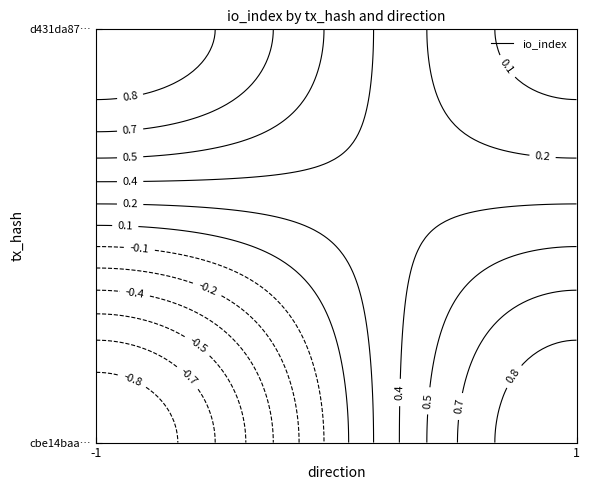

List the labels in order of d431da875f7e35b24787455da14b1c6aca5e3dd value, smallest first.

1, -1